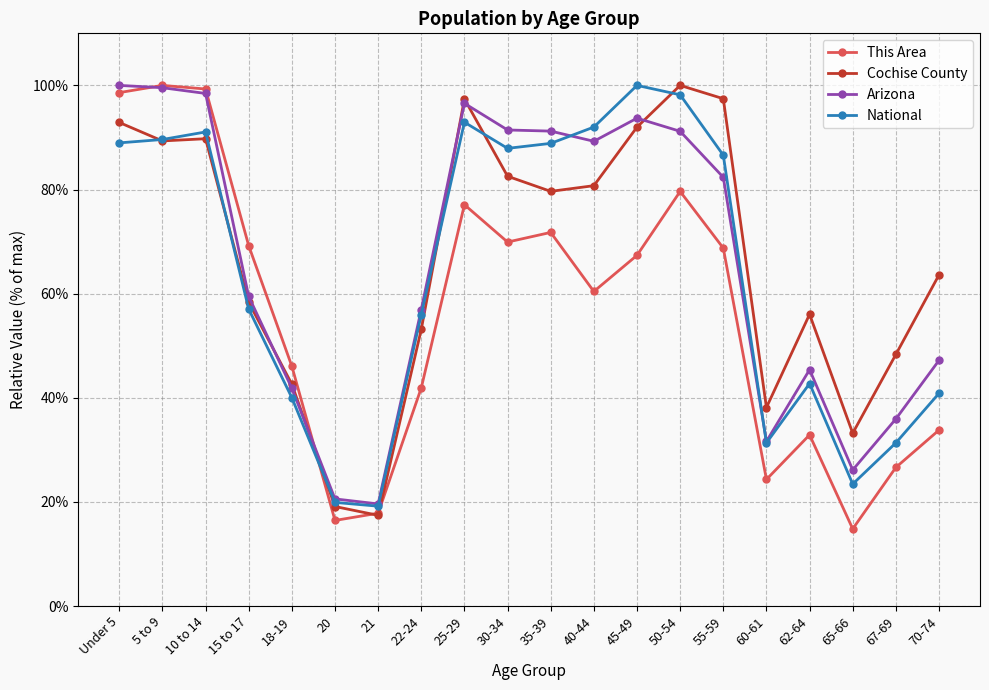

Which series ends up on top after the final intersection of This Area and National?

National